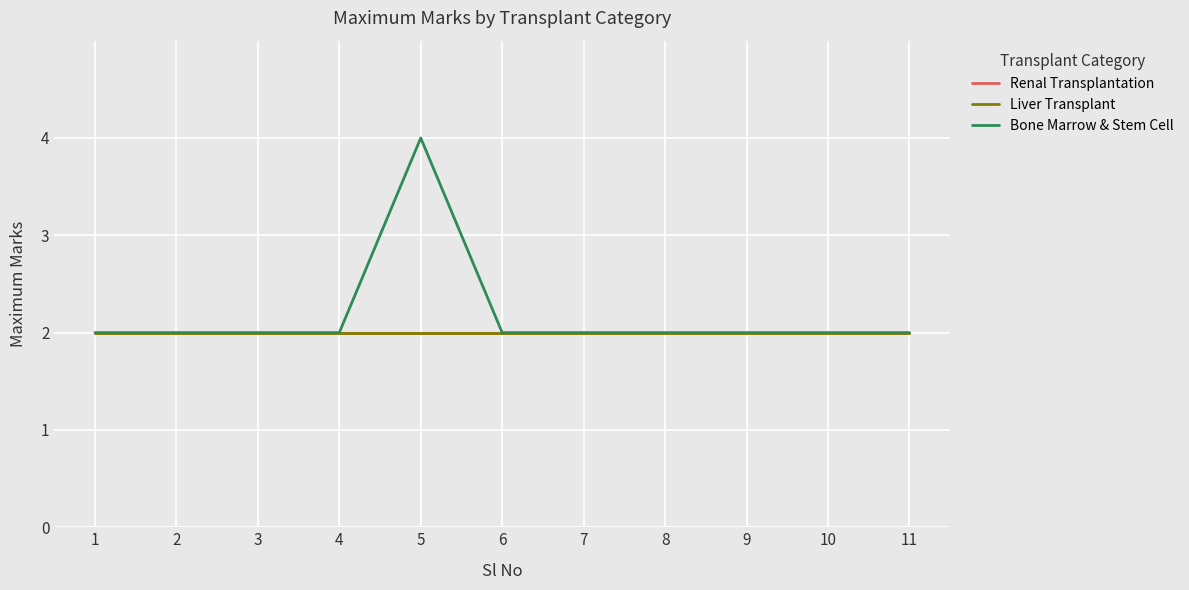

How many Bone Marrow & Stem Cell values are between 2 and 3?

10